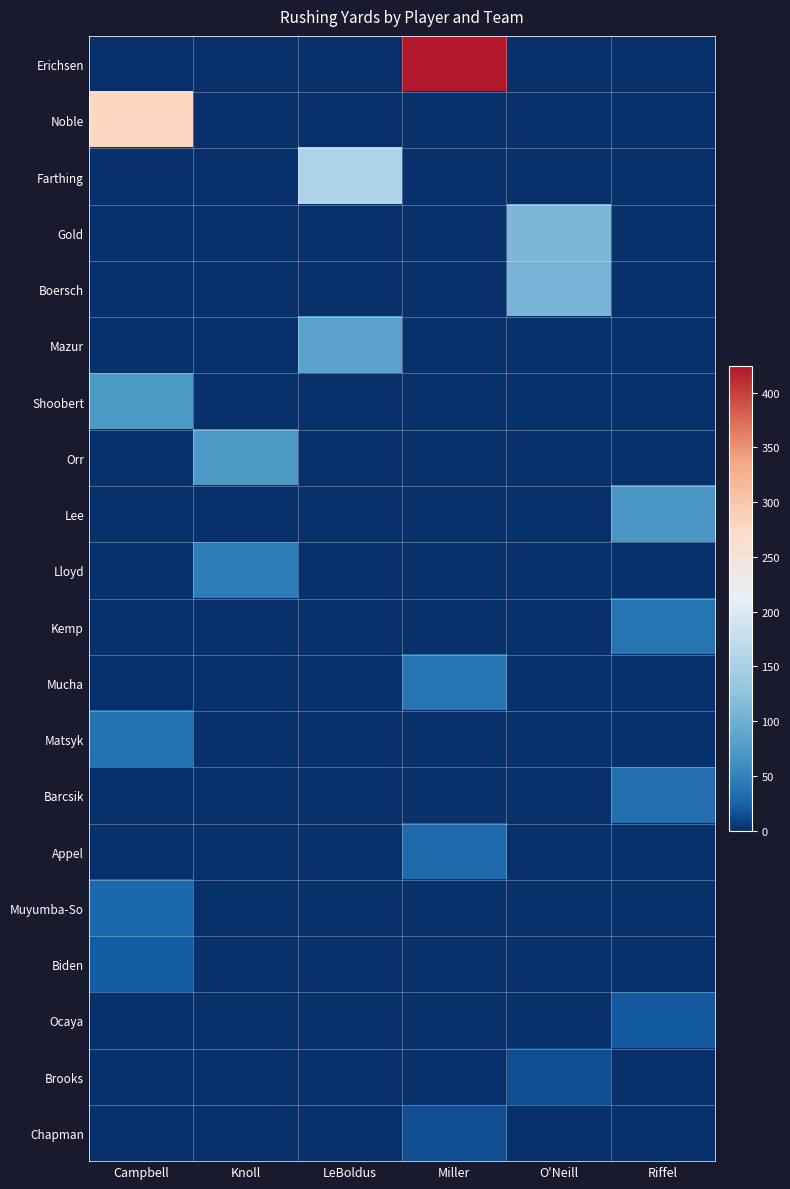

Between Knoll and Riffel, which series saw the biggest shift?

Orr